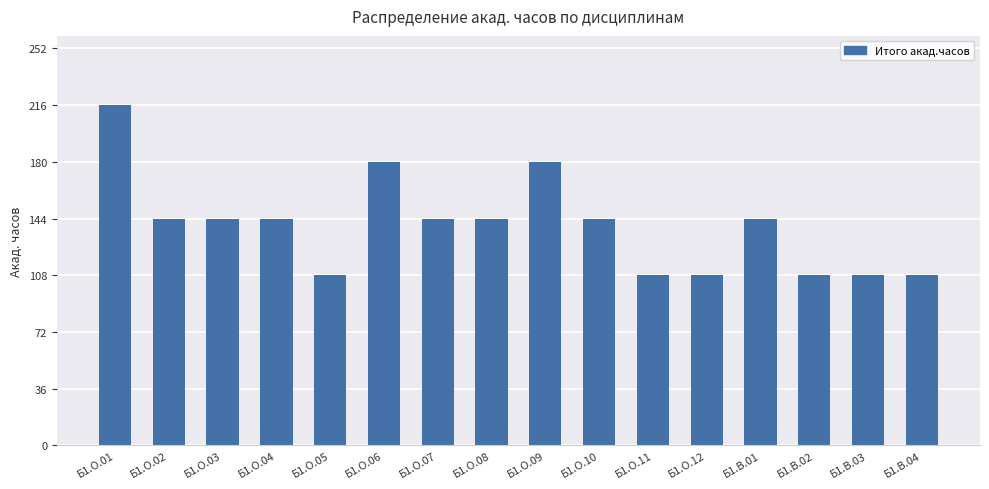

What is the change in value from Б1.О.03 to Б1.В.02?

-36